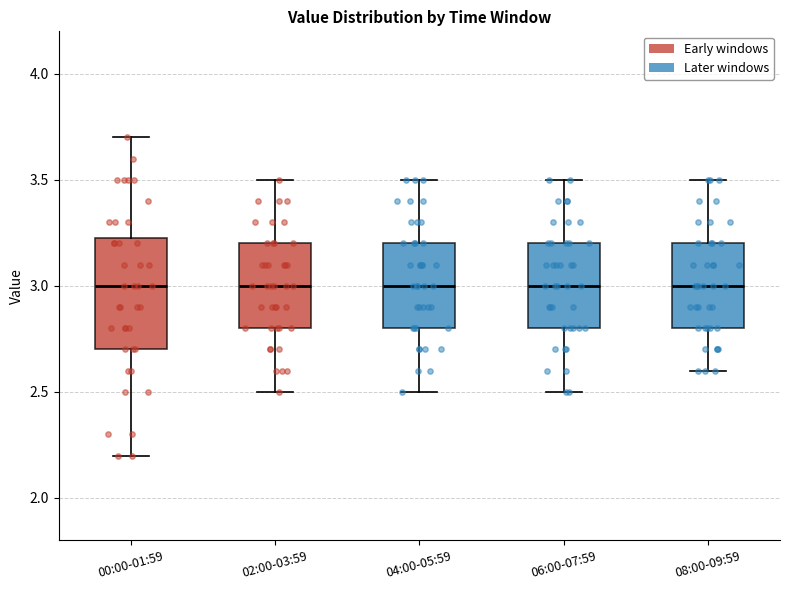

Reading left to right, read every box against the y-axis: the position of its median line, the range the box covers, and the ends of its whiskers. The values are not printed on the chart, so give them approximately, as read against the axis.

00:00-01:59: median 3.00, box 2.70 to 3.25, whiskers 2.20 to 3.70
02:00-03:59: median 3.00, box 2.80 to 3.20, whiskers 2.50 to 3.50
04:00-05:59: median 3.00, box 2.80 to 3.20, whiskers 2.50 to 3.50
06:00-07:59: median 3.00, box 2.80 to 3.20, whiskers 2.50 to 3.50
08:00-09:59: median 3.00, box 2.80 to 3.20, whiskers 2.60 to 3.50